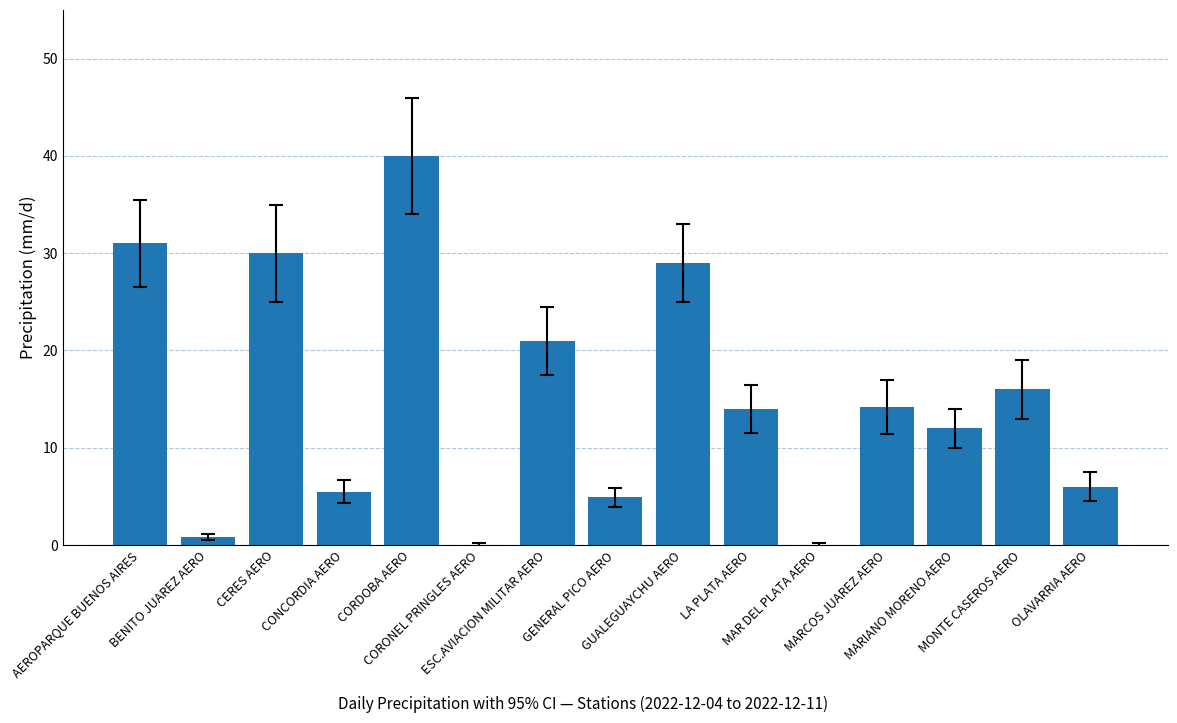

What is the change in value from AEROPARQUE BUENOS AIRES to CORDOBA AERO?

+9.0